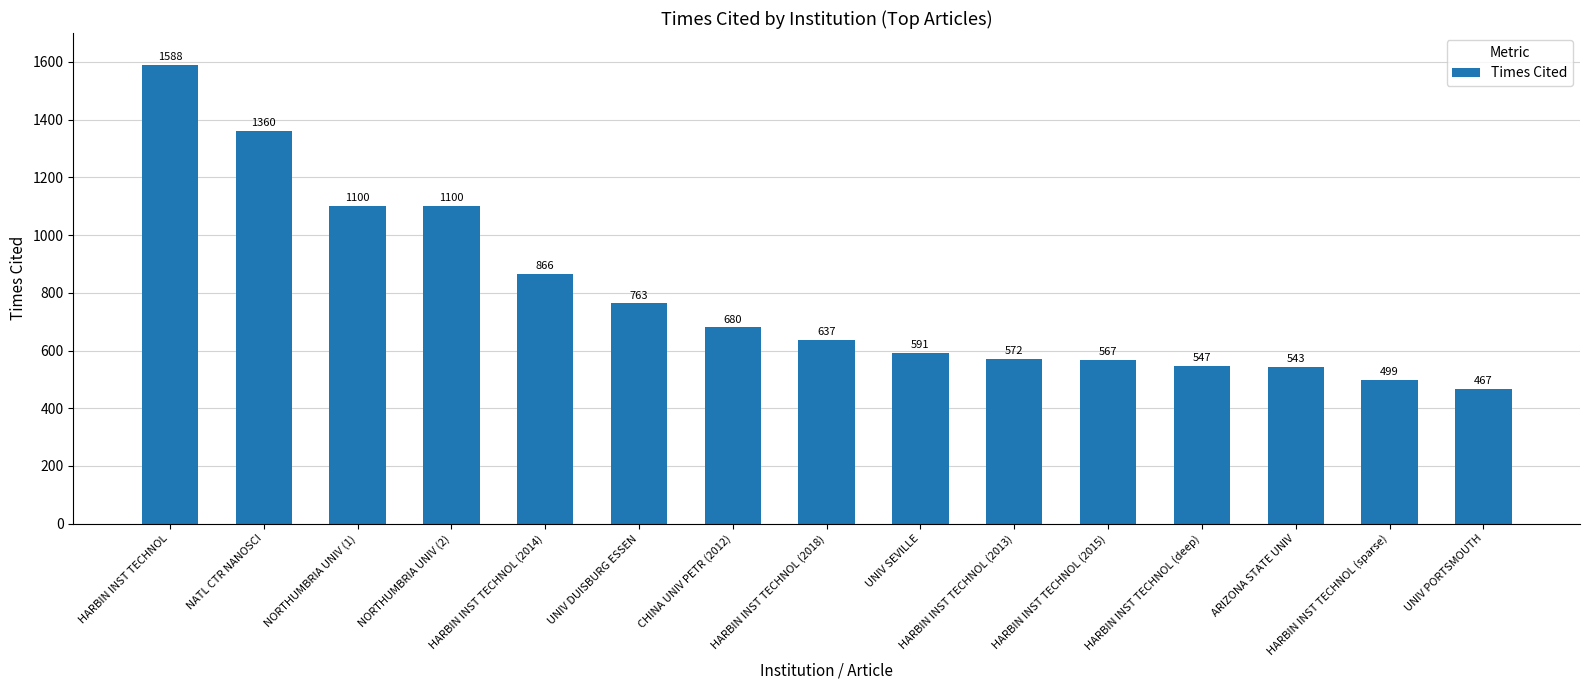

What is the difference between the maximum and minimum values?

1121